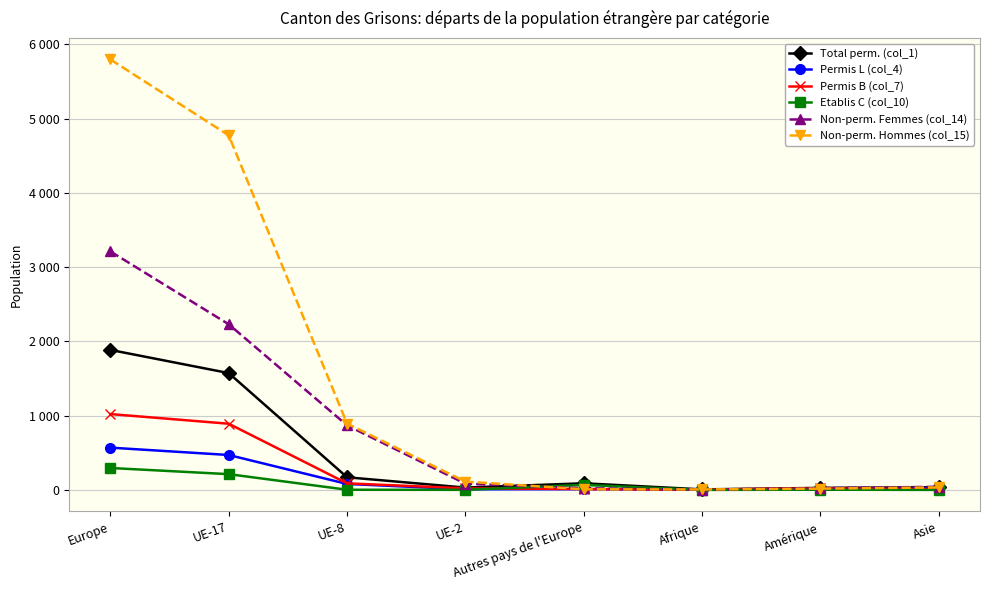

What is the label of the 7th point from the left?

Amérique